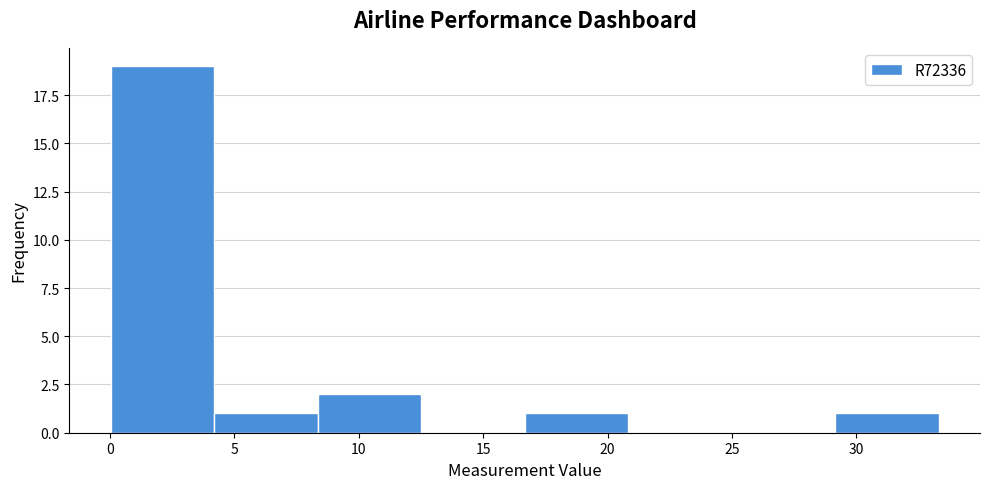

Reading left to right, transcribe this chart: for each bar, give the range it covers on the x-axis and its height. Neither the bar edges nor the heights are printed on the chart, so give them approximately, as read against the axes.

0.0 to 4.0: 19
4.0 to 8.5: 1
8.5 to 12.5: 2
12.5 to 16.5: 0
16.5 to 21.0: 1
21.0 to 25.0: 0
25.0 to 29.0: 0
29.0 to 33.5: 1